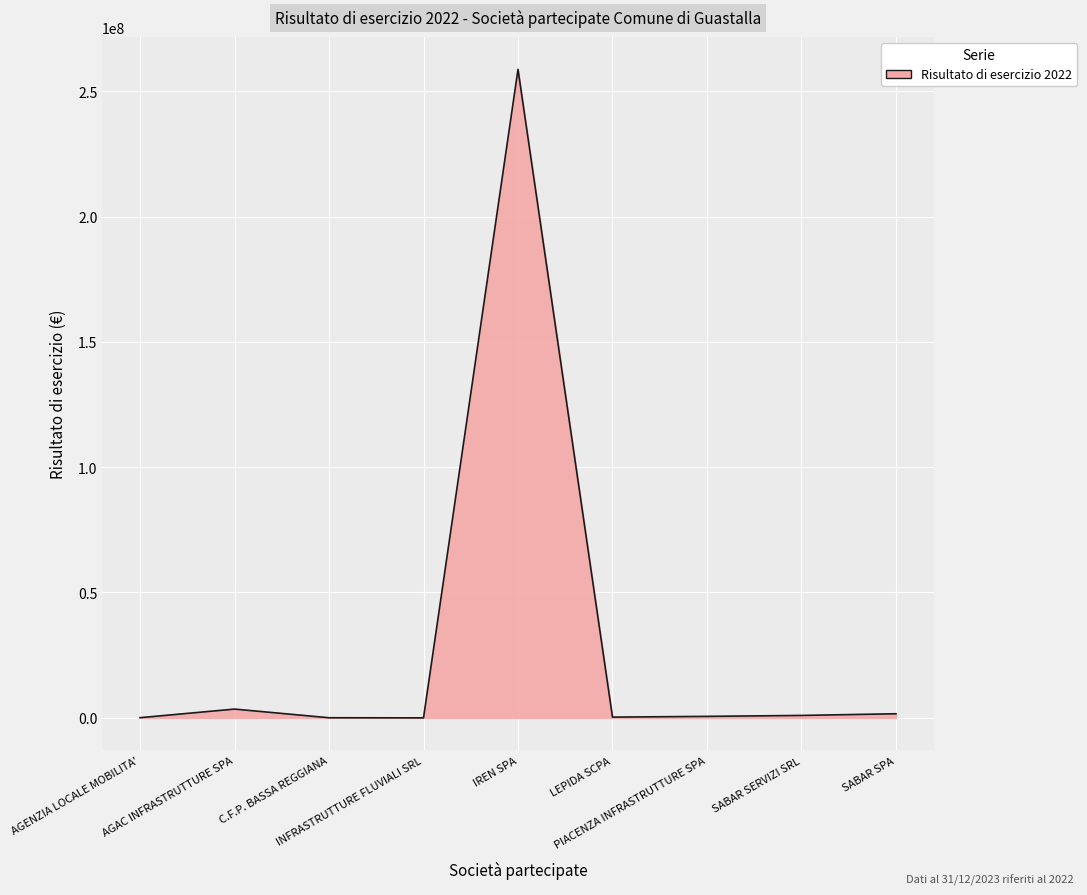

What is the maximum value shown in the chart?

258687824